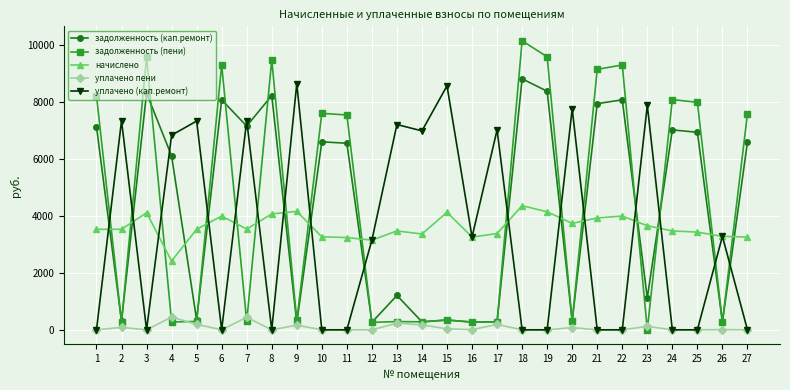

How many values in the уплачено пени series exceed 0?

13